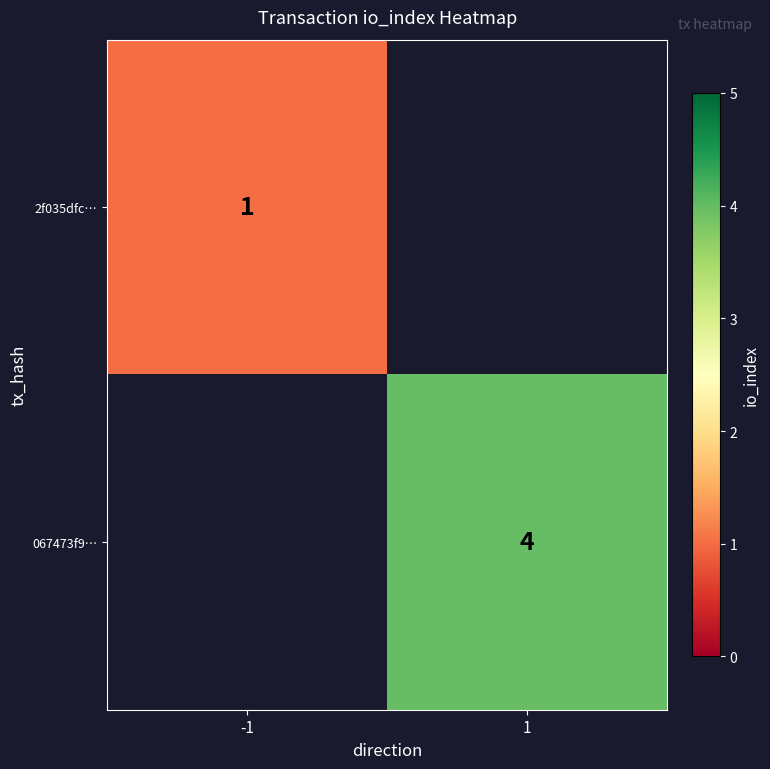

At how many categories does at least one series exceed 3?

1